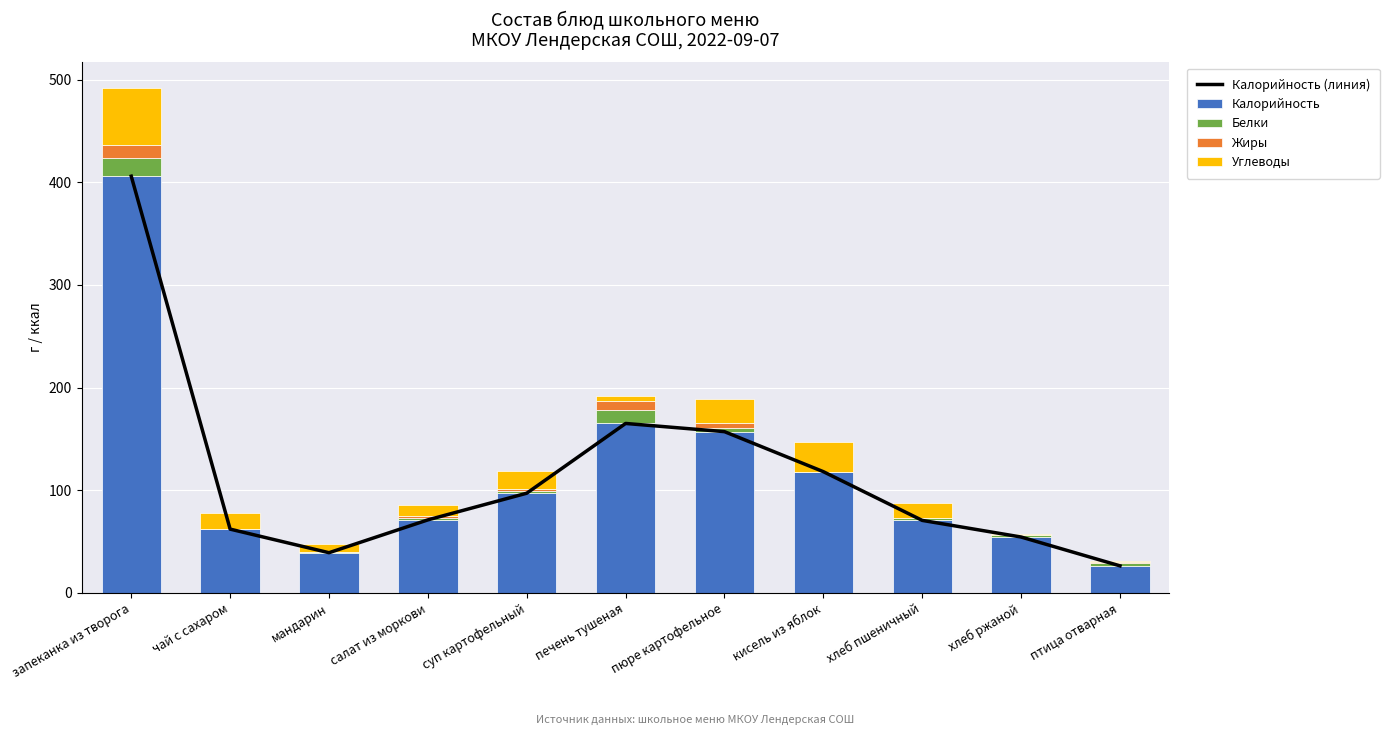

How many groups of bars are there?

11